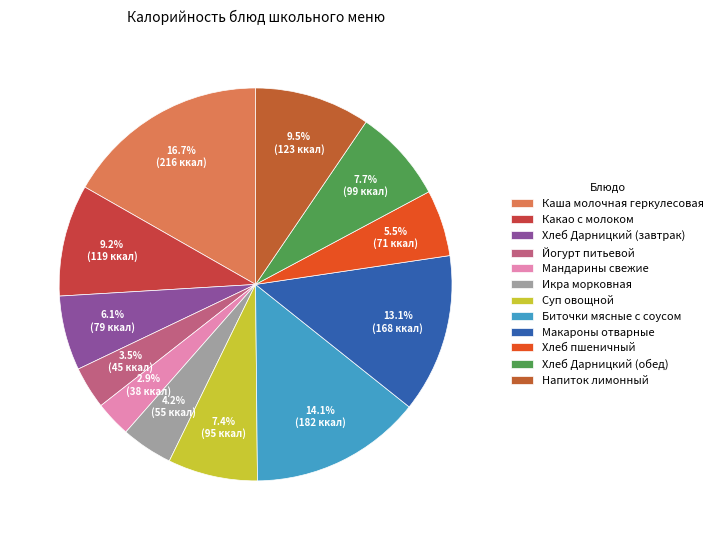

The Каша молочная геркулесовая slice represents 17% of the pie. True or false?

True